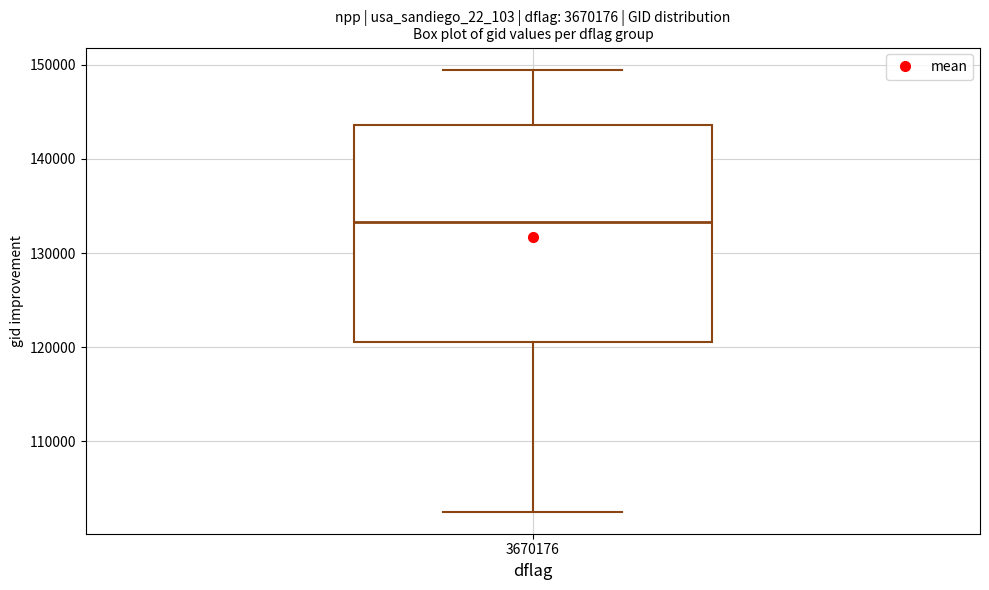

Transcribe this box plot: give where the median line is, the range the box spans, and where the two whiskers end, as read against the y-axis. The values are not printed on the chart, so give them approximately, as read against the axis.

median 133000, box 121000 to 144000, whiskers 103000 to 149000